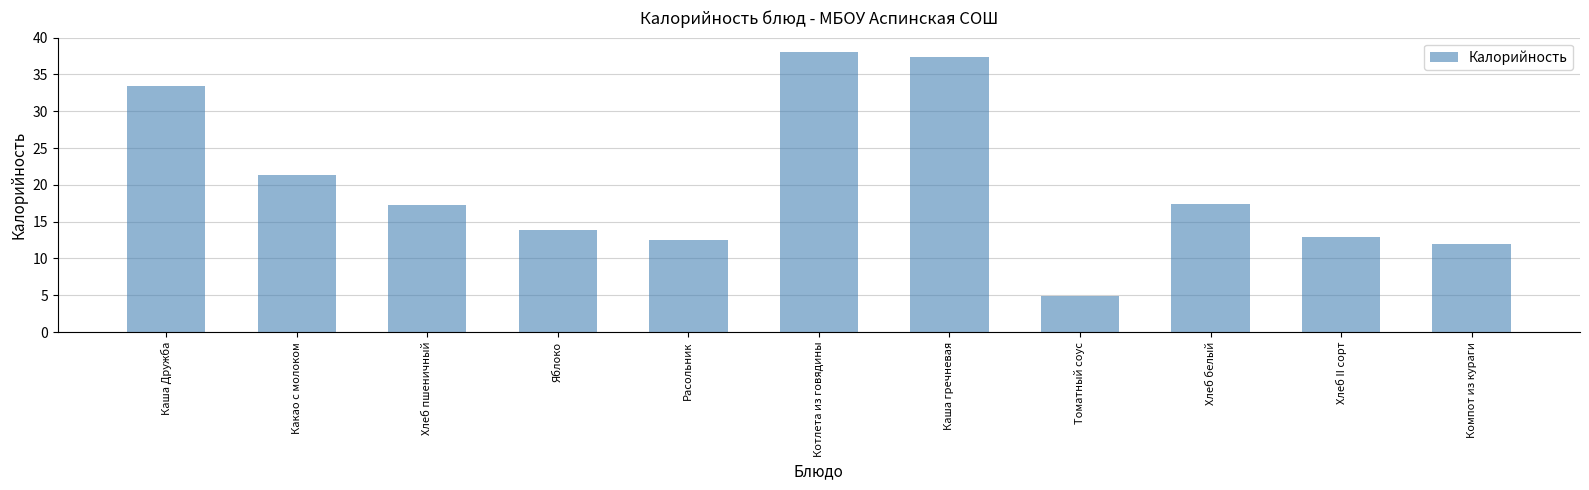

The chart shows a value of 37.4 at Каша гречневая. True or false?

True